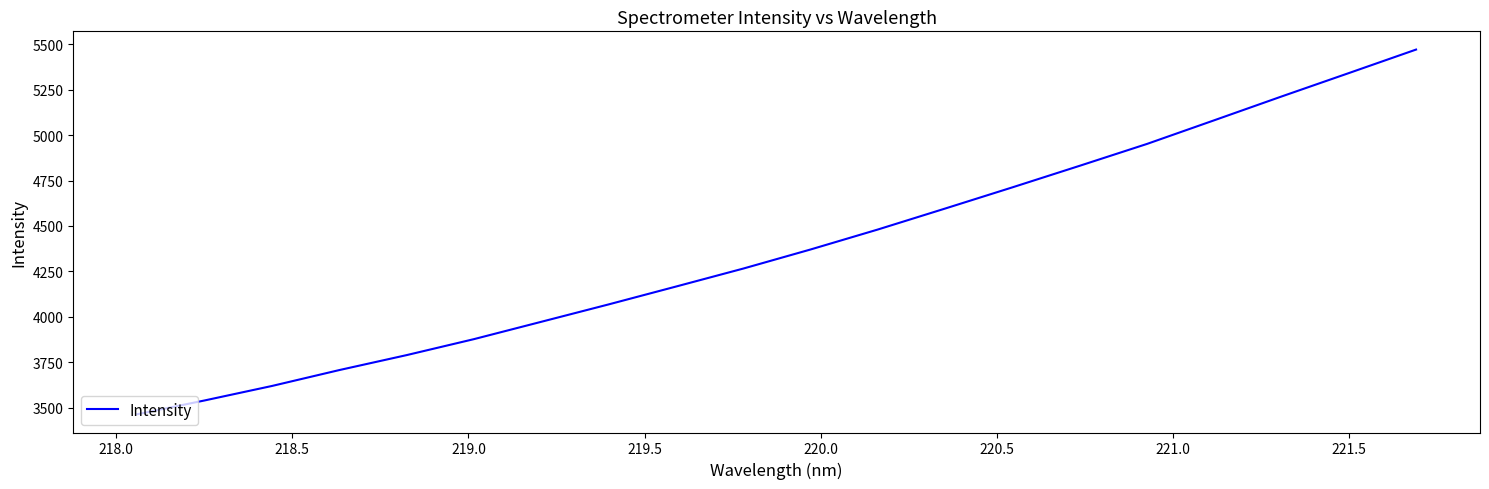

What is the greatest value displayed?

5470.6